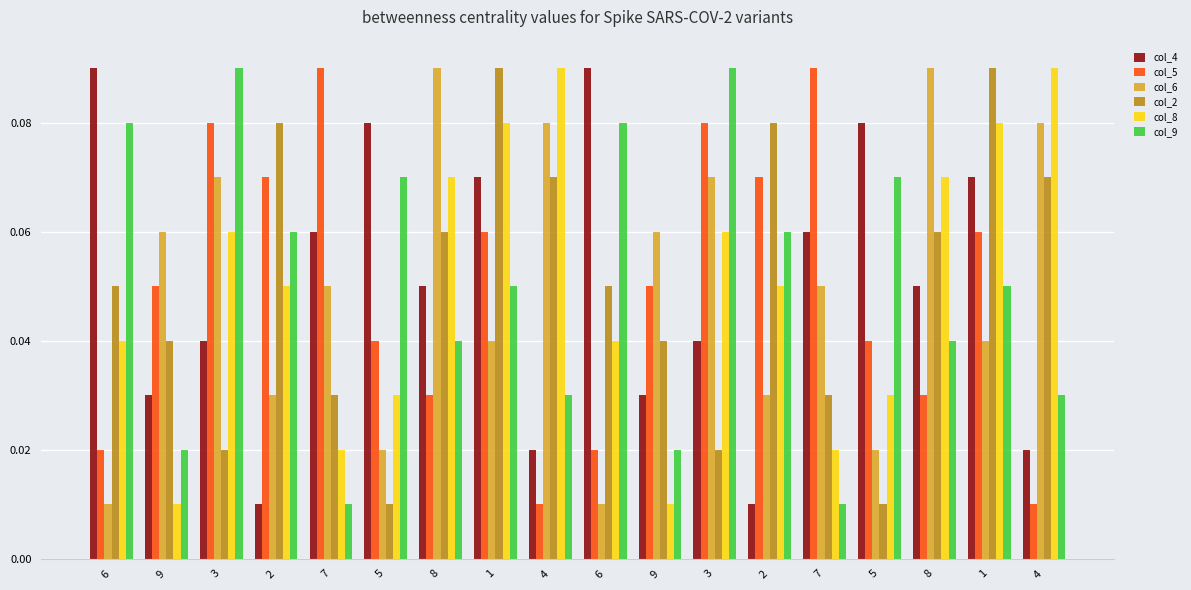

Does the chart contain stacked bars?

No